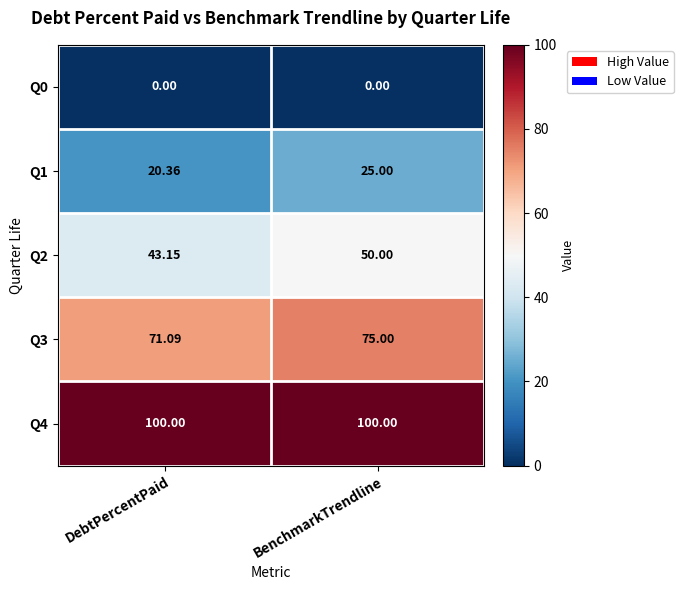

Which series has the largest total across all categories?

Q4